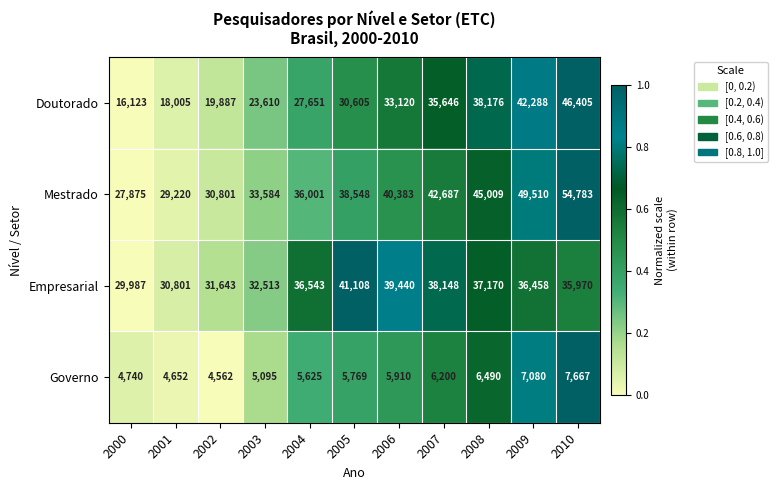

Between 2001 and 2004, which series saw the biggest shift?

Doutorado